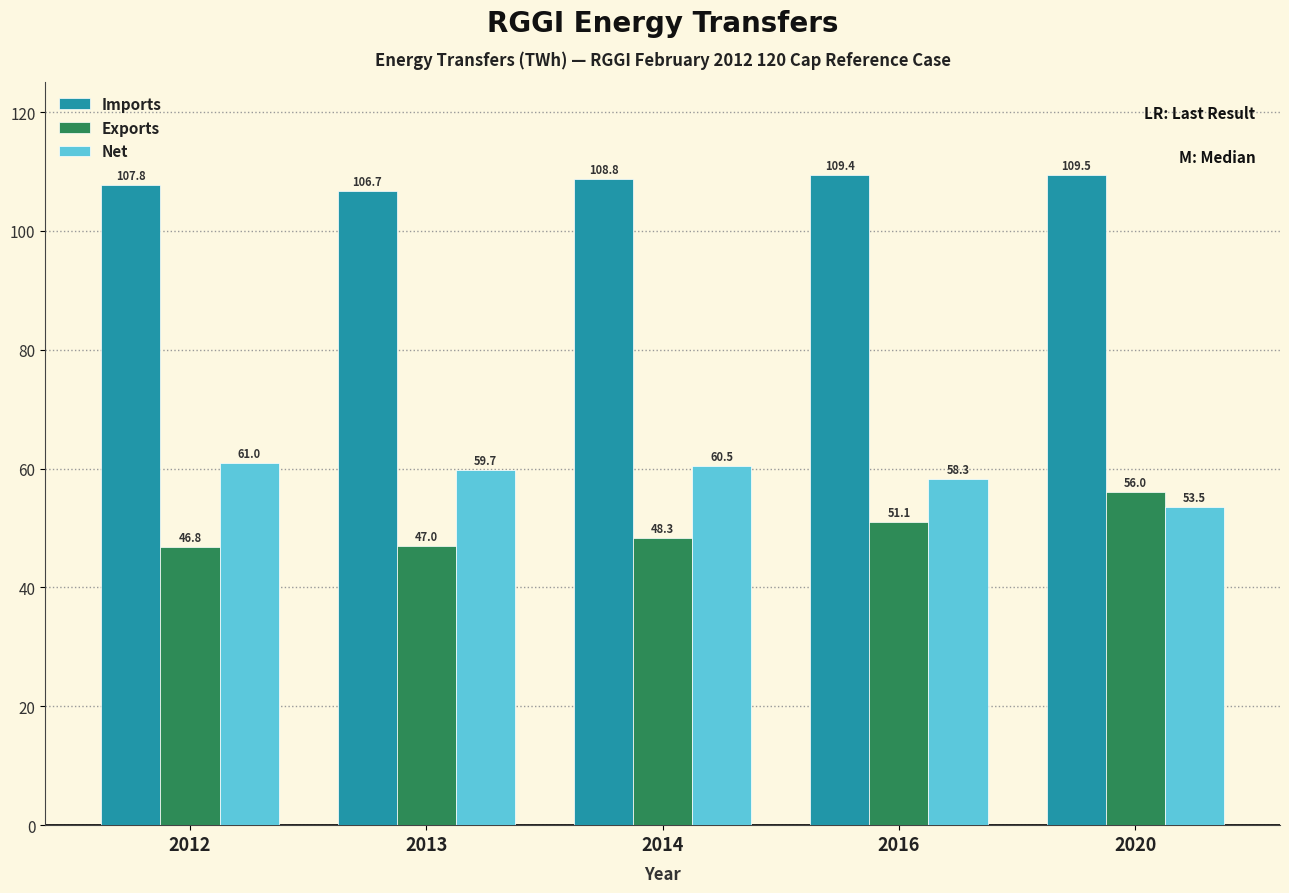

Reading right to left, transcribe all the data shown in this chart.

Imports: 2020=109.5	2016=109.4	2014=108.8	2013=106.7	2012=107.8
Exports: 2020=56.0	2016=51.1	2014=48.3	2013=47.0	2012=46.8
Net: 2020=53.5	2016=58.3	2014=60.5	2013=59.7	2012=61.0